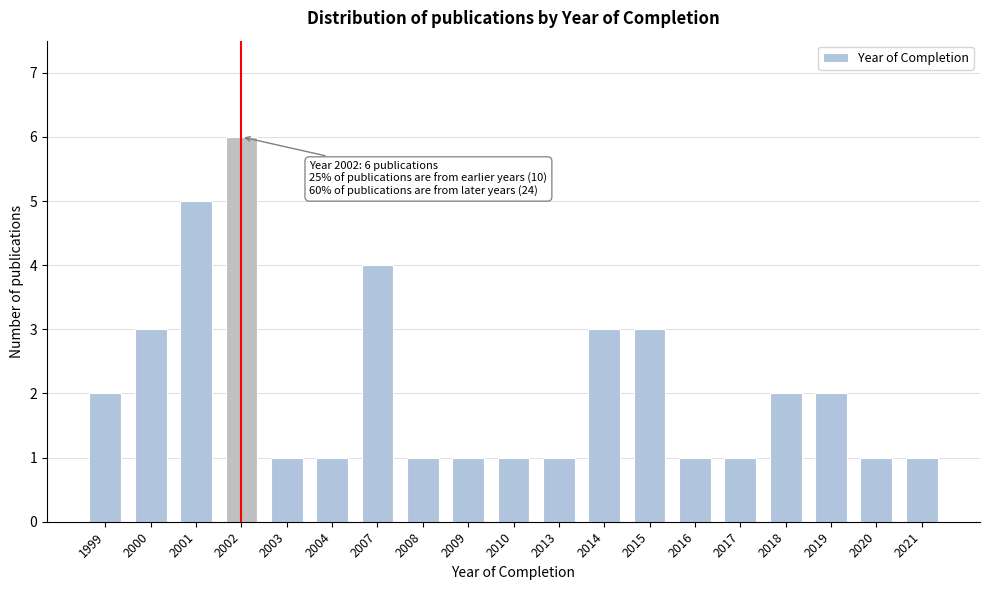

Reading left to right, list all the values displayed in this chart.

1999=2	2000=3	2001=5	2002=6	2003=1	2004=1	2007=4	2008=1	2009=1	2010=1	2013=1	2014=3	2015=3	2016=1	2017=1	2018=2	2019=2	2020=1	2021=1